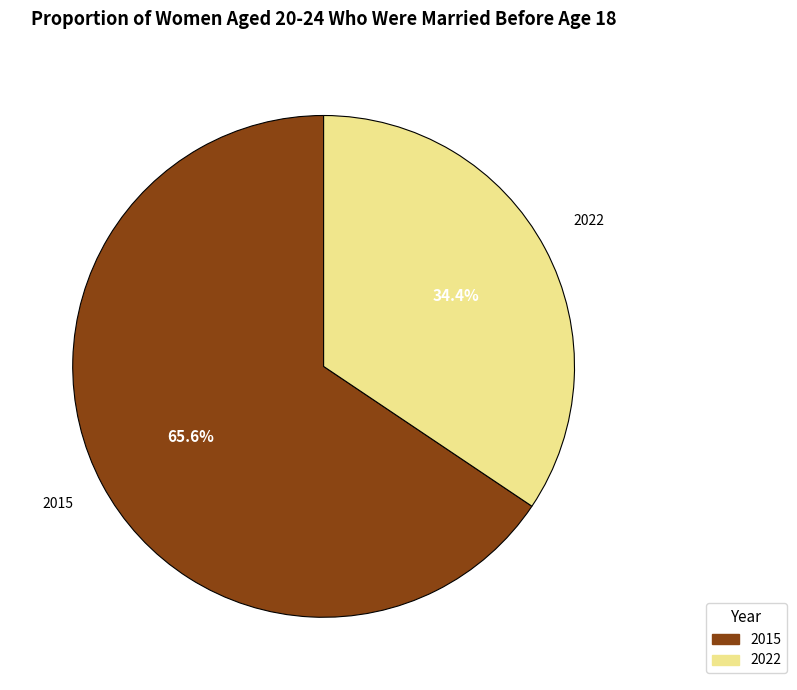

Rank the categories by value from highest to lowest.

2015, 2022